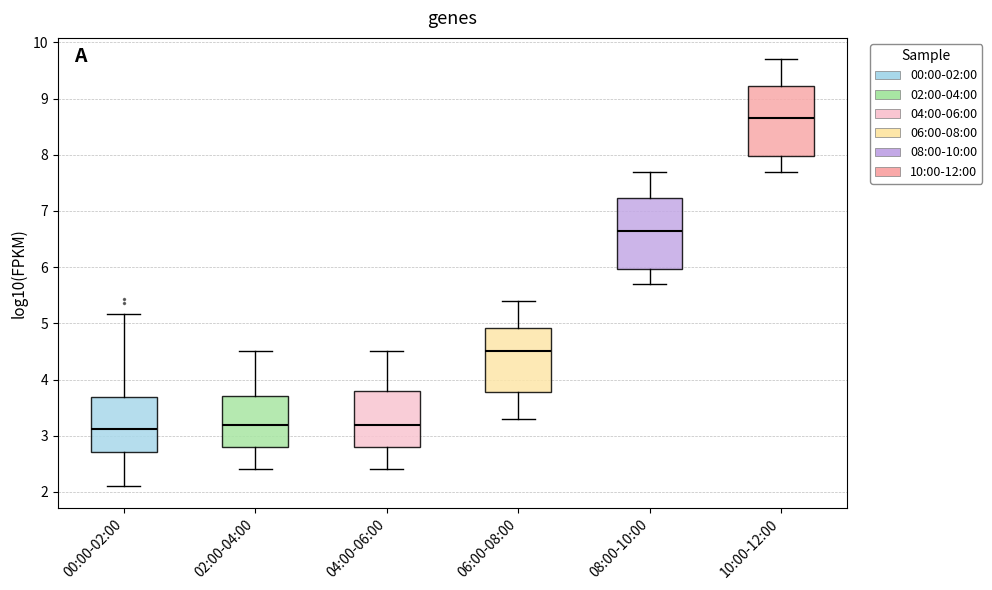

Reading left to right, read every box against the y-axis: the position of its median line, the range the box covers, and the ends of its whiskers. The values are not printed on the chart, so give them approximately, as read against the axis.

00:00-02:00: median 3.1, box 2.7 to 3.7, whiskers 2.1 to 5.2
02:00-04:00: median 3.2, box 2.8 to 3.7, whiskers 2.4 to 4.5
04:00-06:00: median 3.2, box 2.8 to 3.8, whiskers 2.4 to 4.5
06:00-08:00: median 4.5, box 3.8 to 4.9, whiskers 3.3 to 5.4
08:00-10:00: median 6.7, box 6.0 to 7.2, whiskers 5.7 to 7.7
10:00-12:00: median 8.7, box 8.0 to 9.2, whiskers 7.7 to 9.7